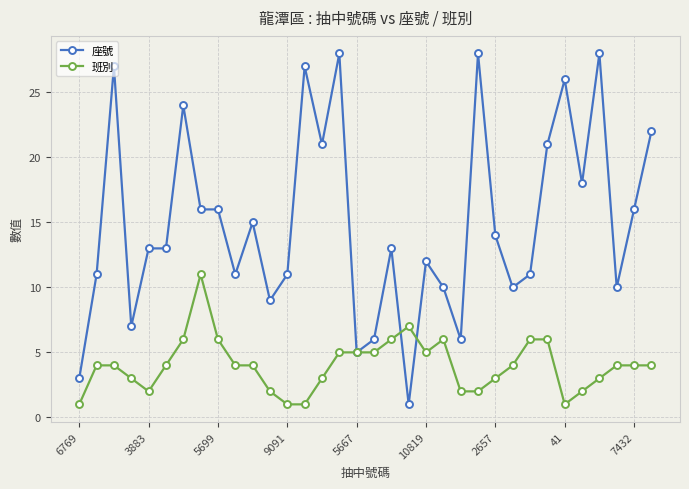

True or false: 座號 has more than 0 points higher than both neighbors.

True